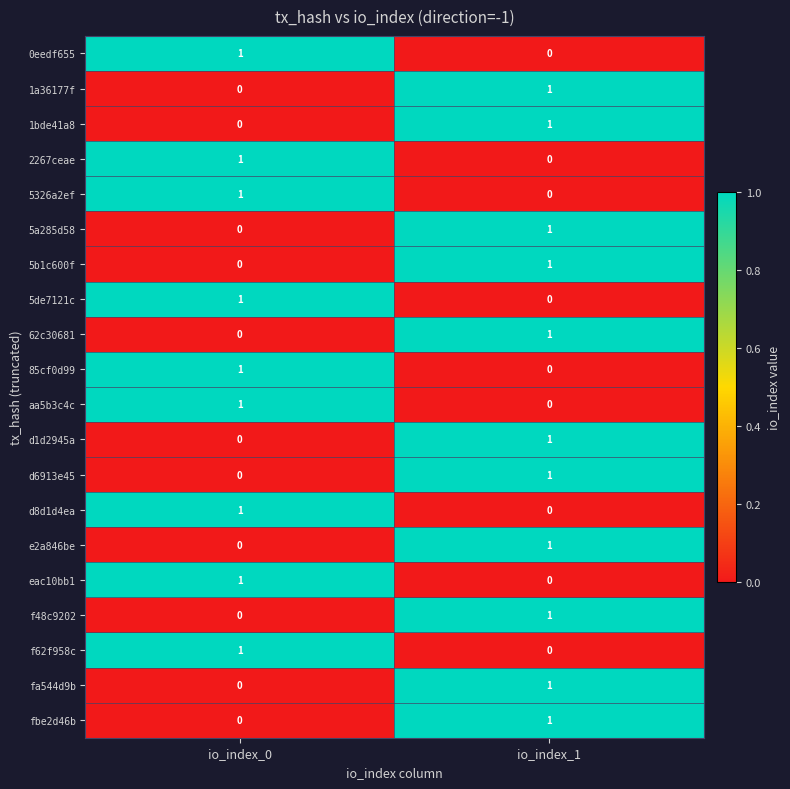

List the labels in order of d6913e45 value, smallest first.

io_index_0, io_index_1